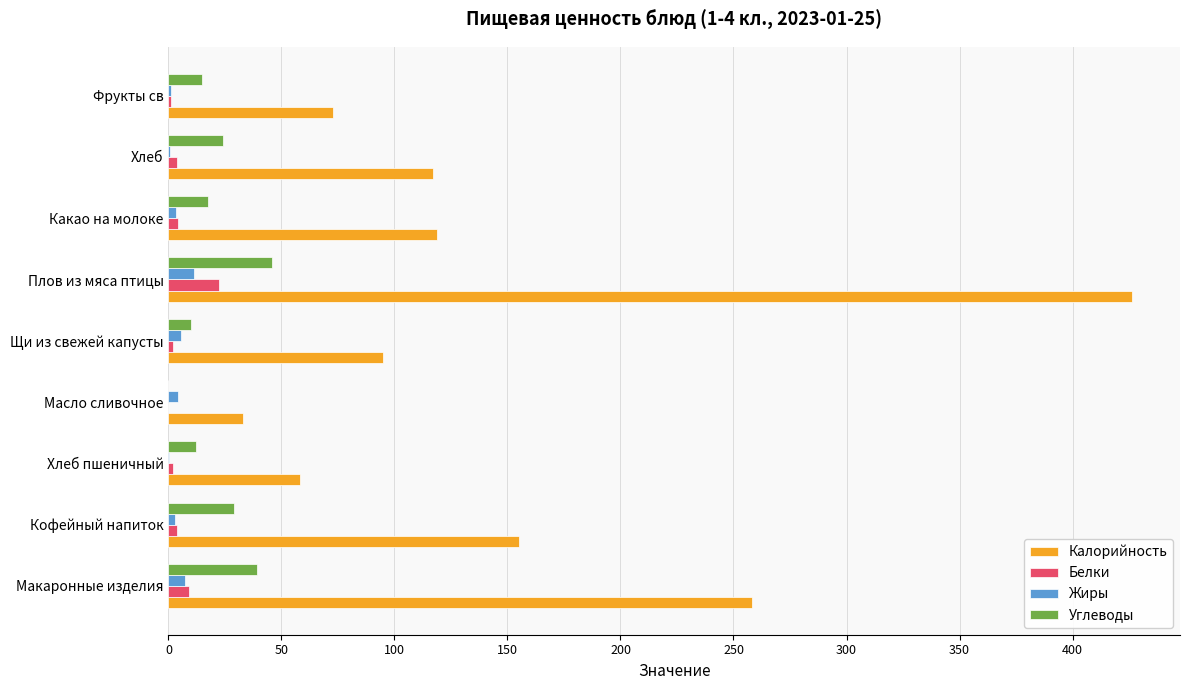

Is it true that Углеводы equals 15.0 at Фрукты св?

True